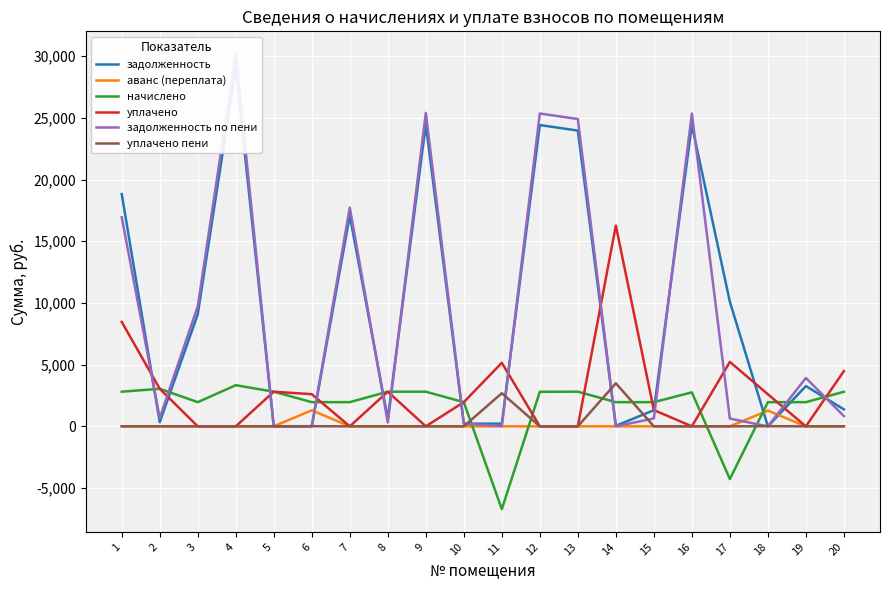

True or false: уплачено пени and уплачено intersect in this chart.

False